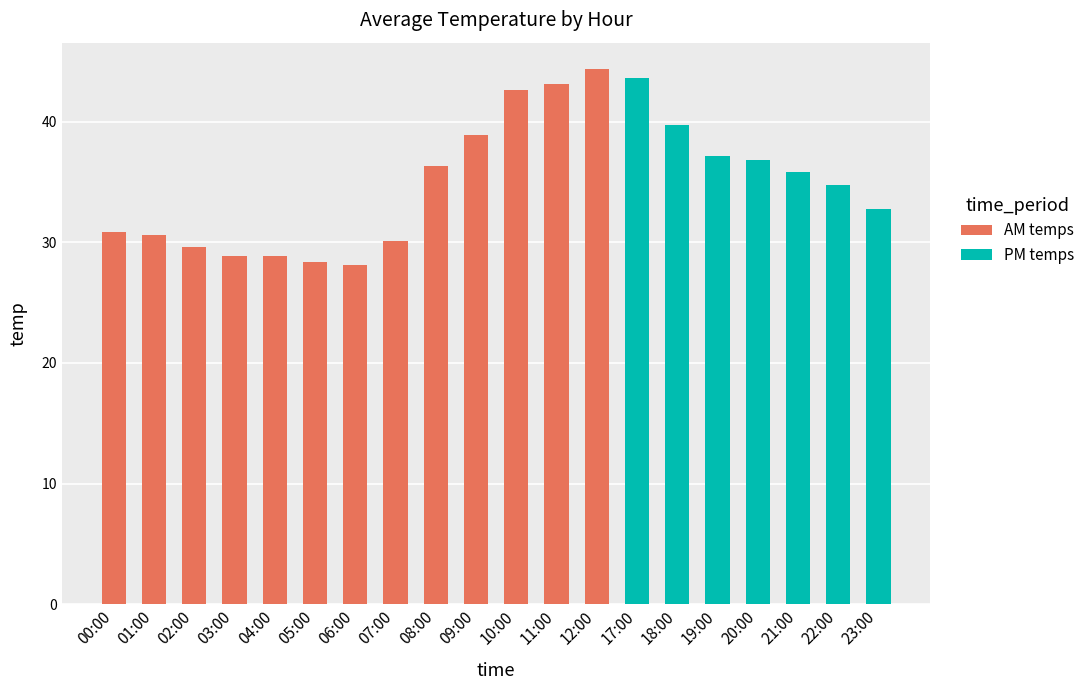

True or false: the data shows 38.0 at 04:00.

False